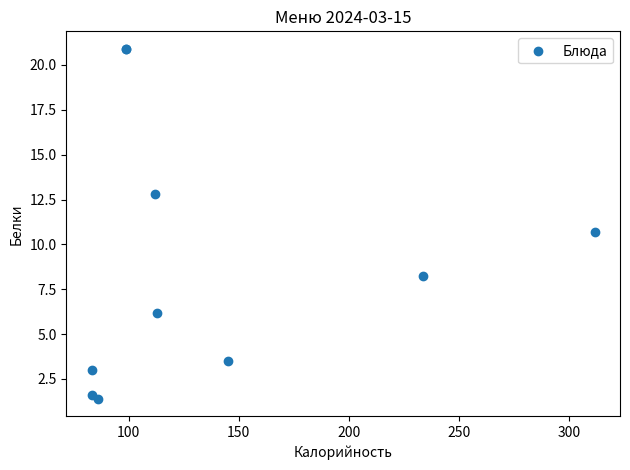

What Y value in the scatter plot is closest to 11?

10.7